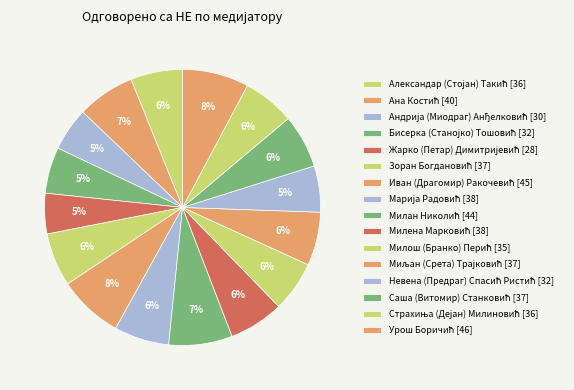

To the nearest percent, what is the combined percentage of Ана Костић and Саша (Витомир) Станковић?

13%